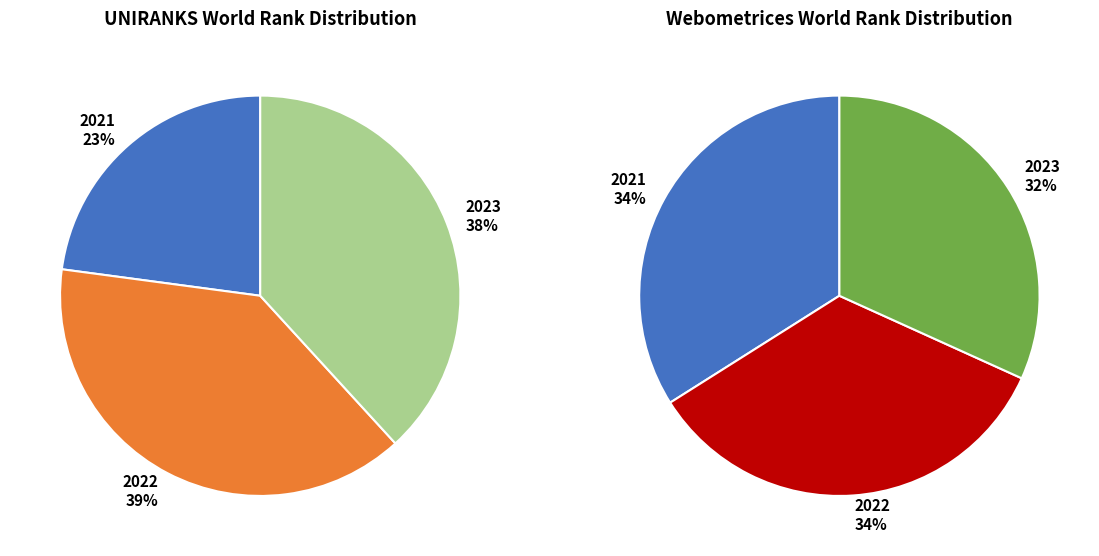

To the nearest percent, what is the difference between the 2023 and 2021 slice percentages?

15%